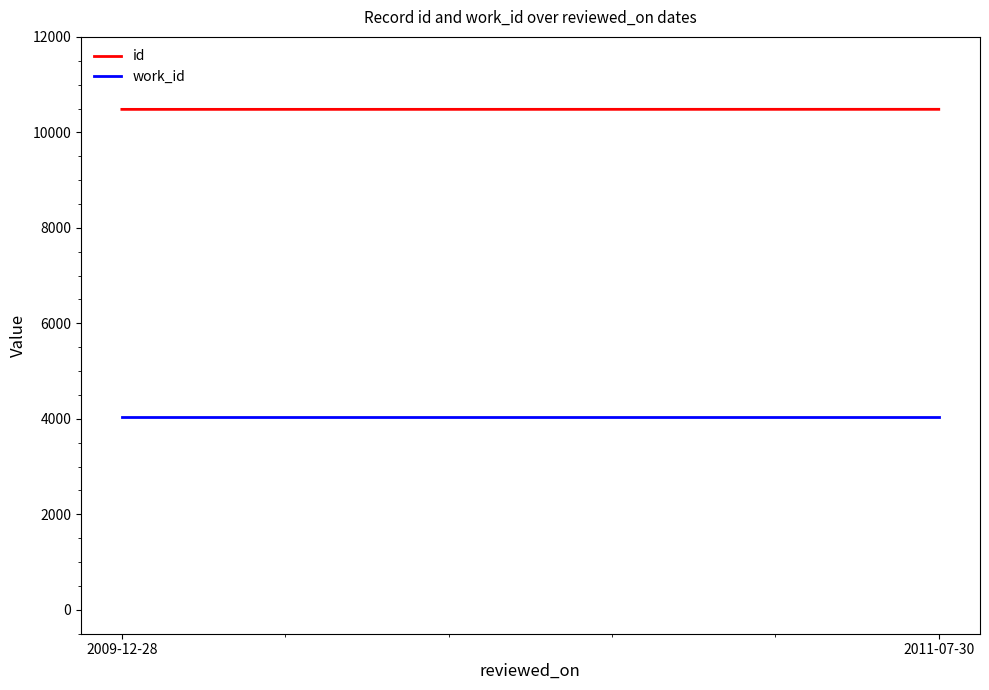

The id series shows 10483 at 2011-07-30. True or false?

True